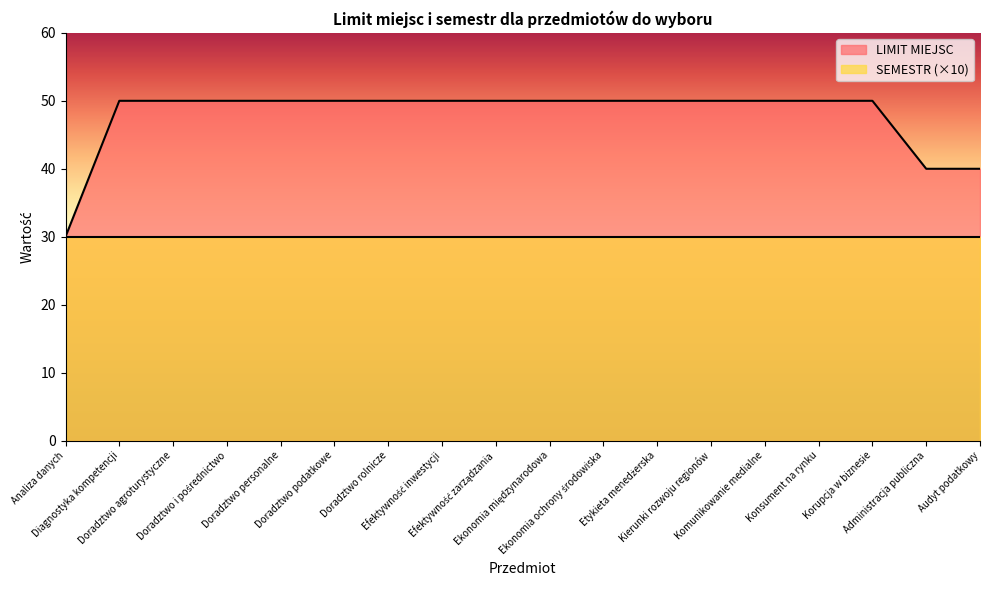

What is the average value?

48